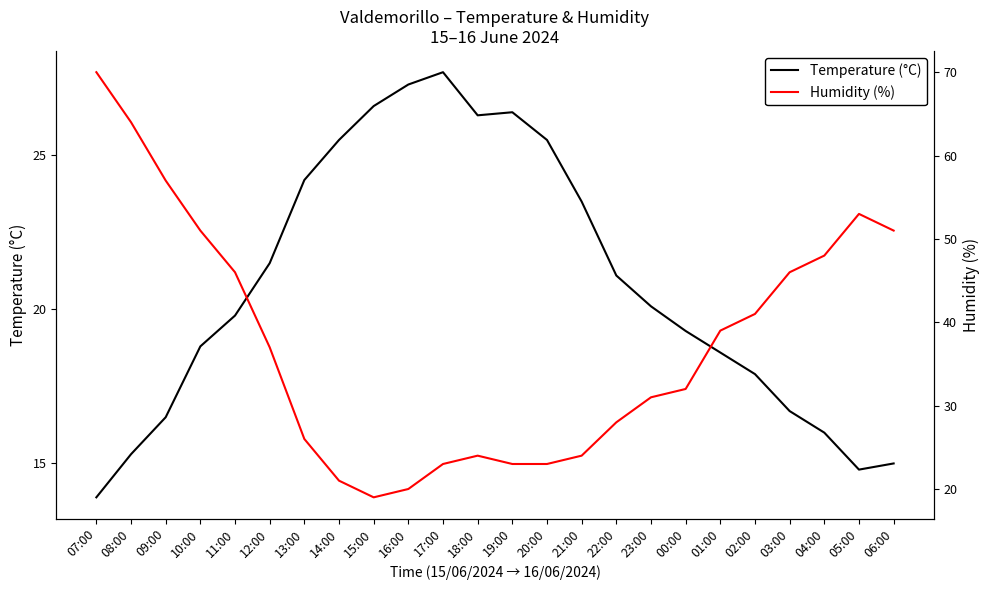

What is the label of the 9th point from the left?

15:00